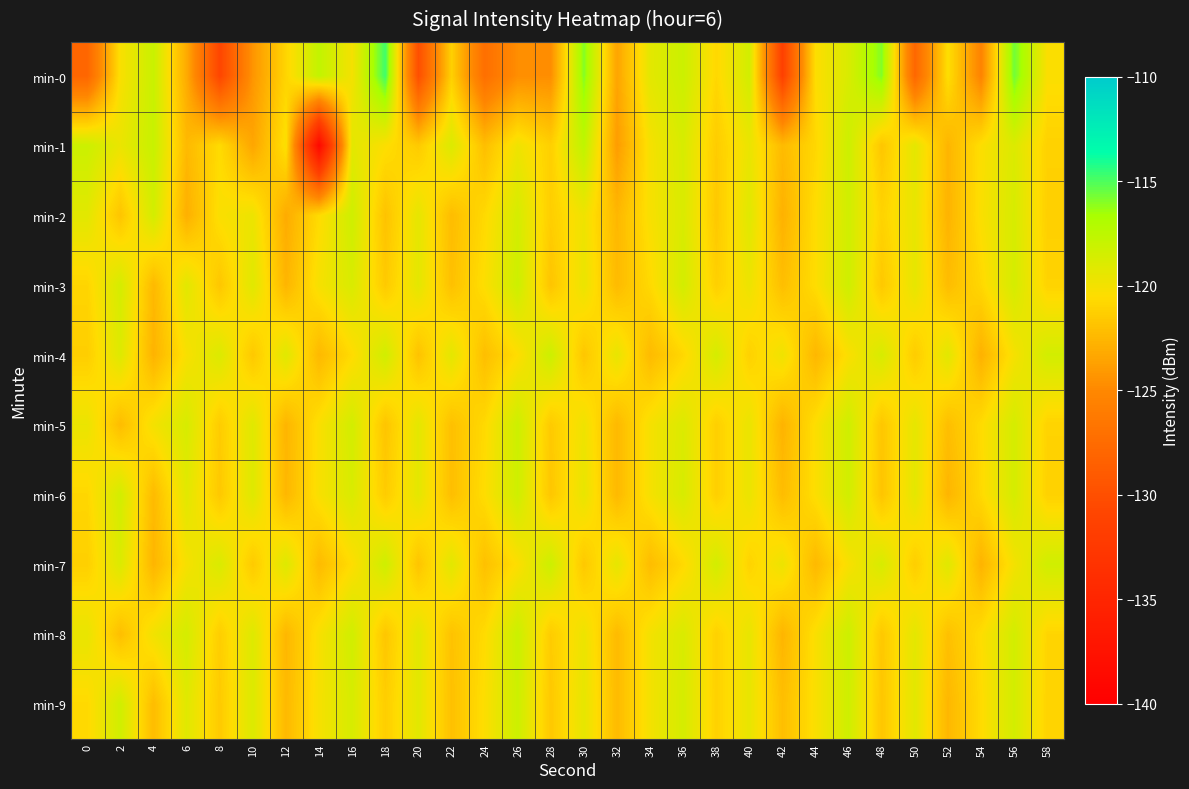

How many data points does each series have?

30